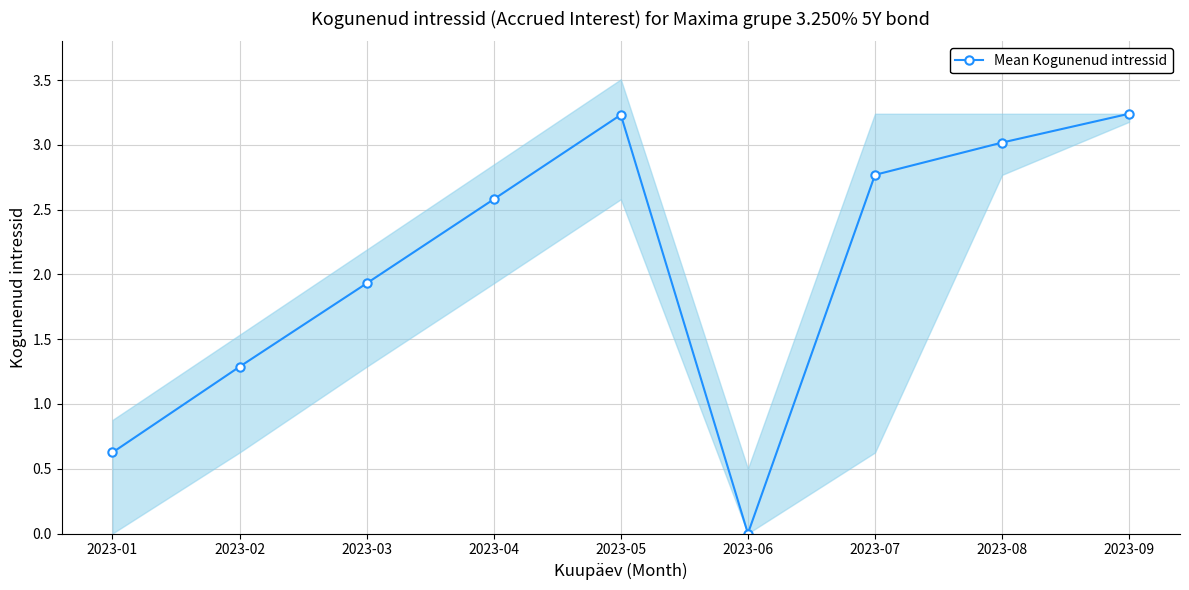

What is the approximate value at 2023-09?

3.2